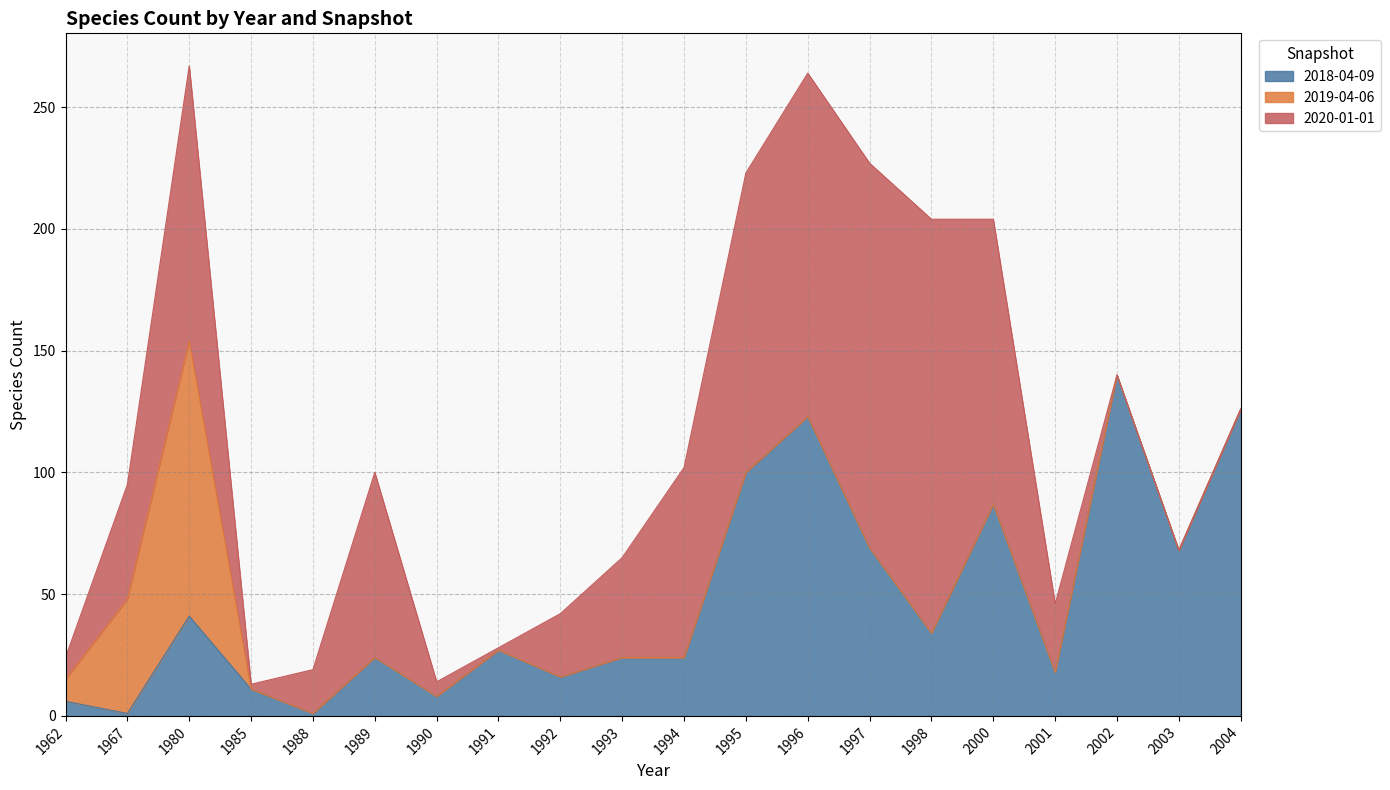

Which series has the largest total across all categories?

2020-01-01